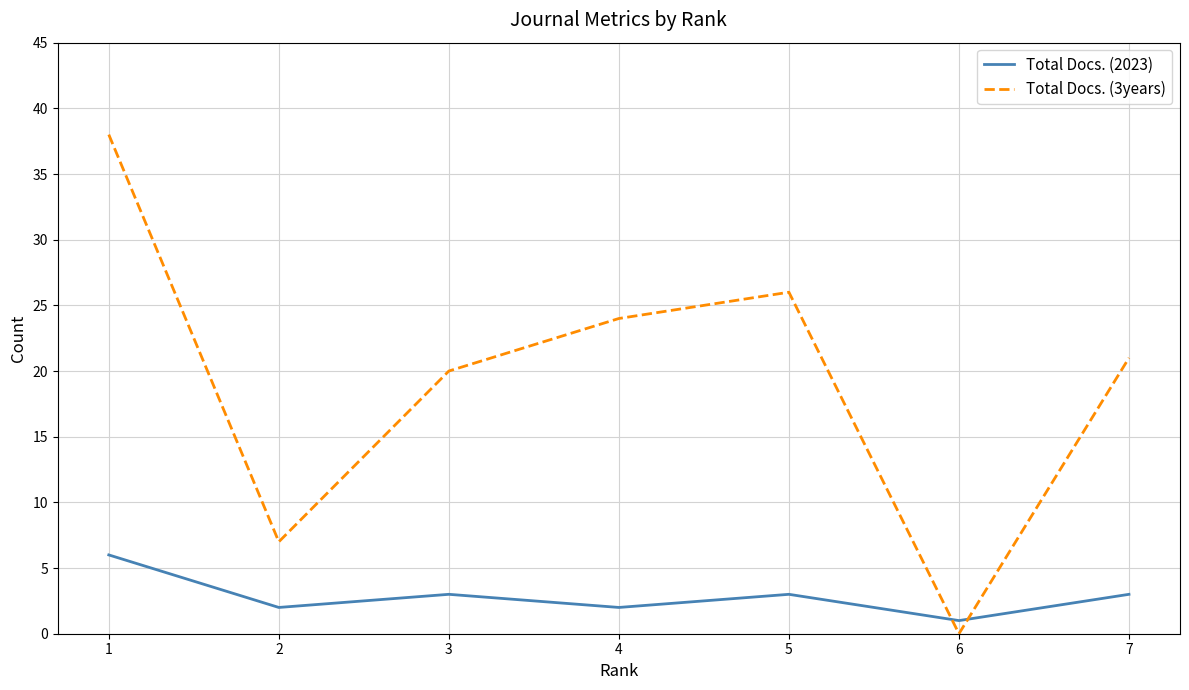

In Total Docs. (3years), how many points are lower than both neighbors (excluding endpoints)?

2